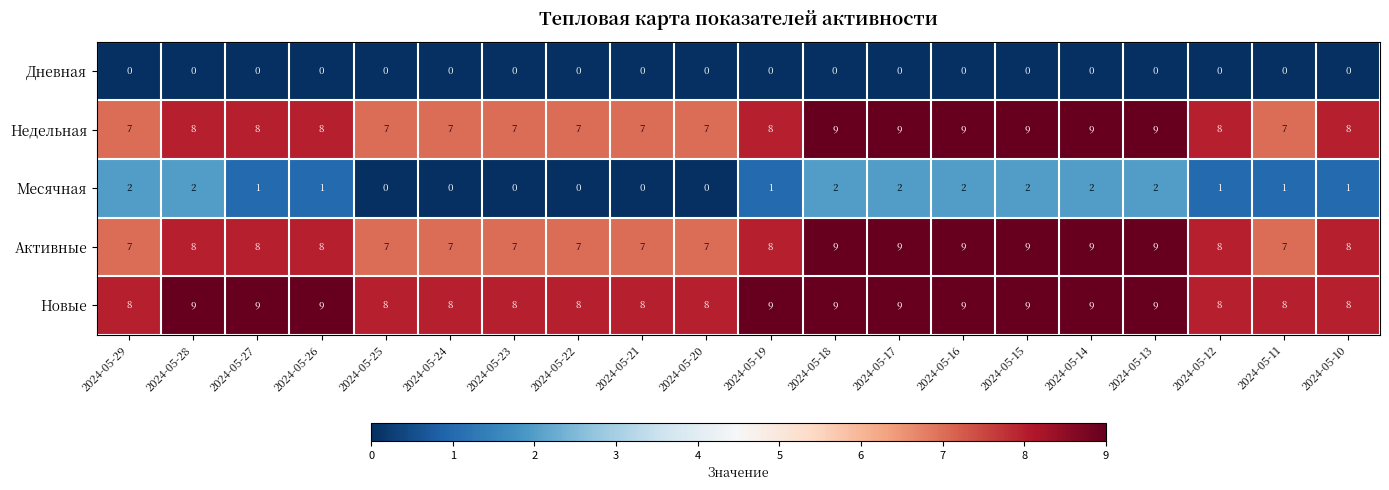

The value of Недельная at 2024-05-15 is 6. True or false?

False